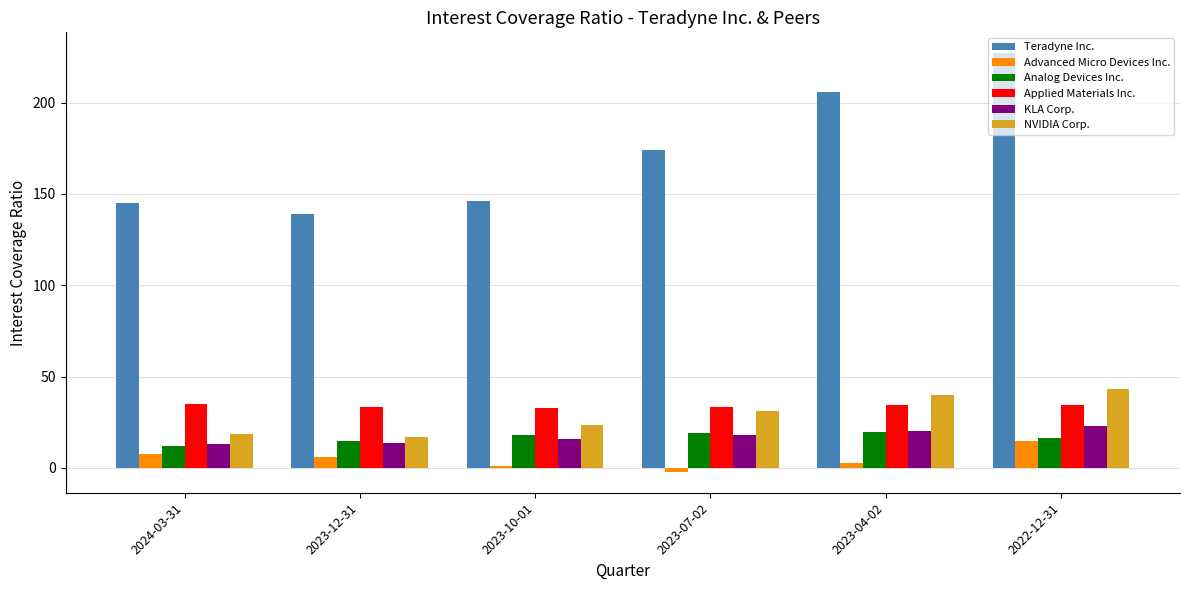

What value does the NVIDIA Corp. series have at 2022-12-31?

43.1